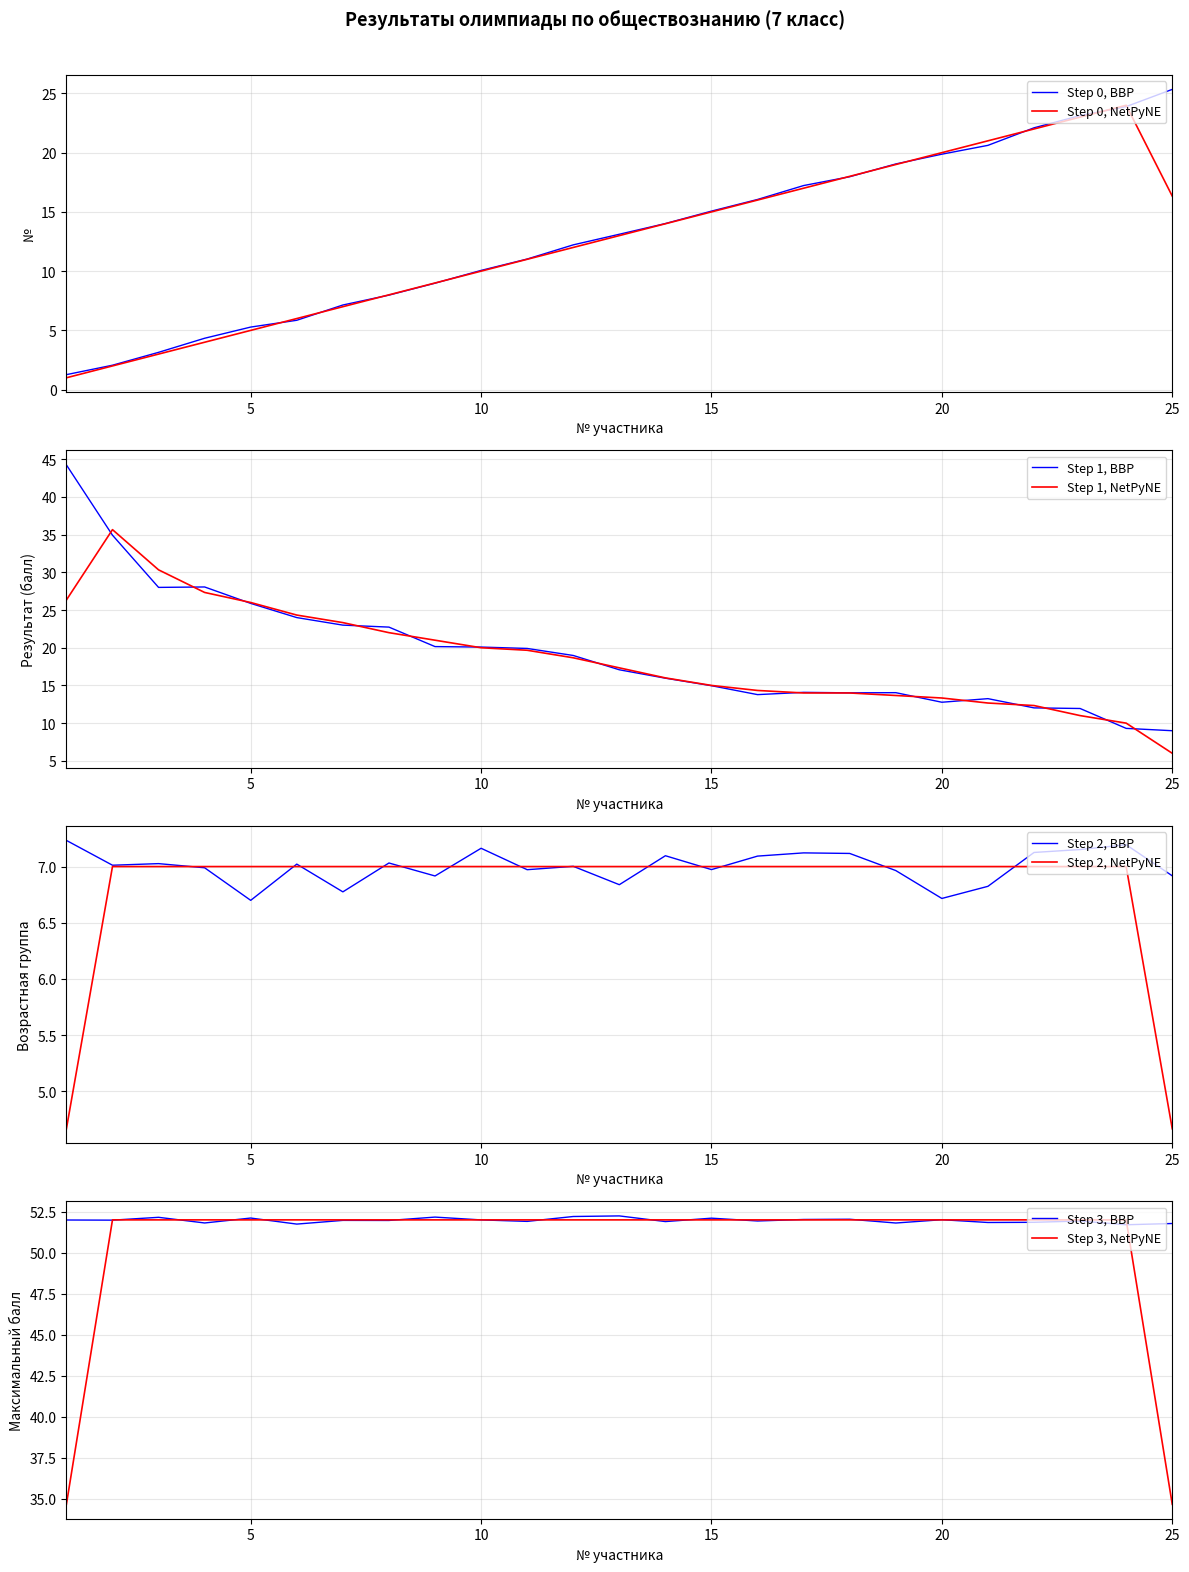

What is the difference between the maximum and minimum values in the № series?

24.1